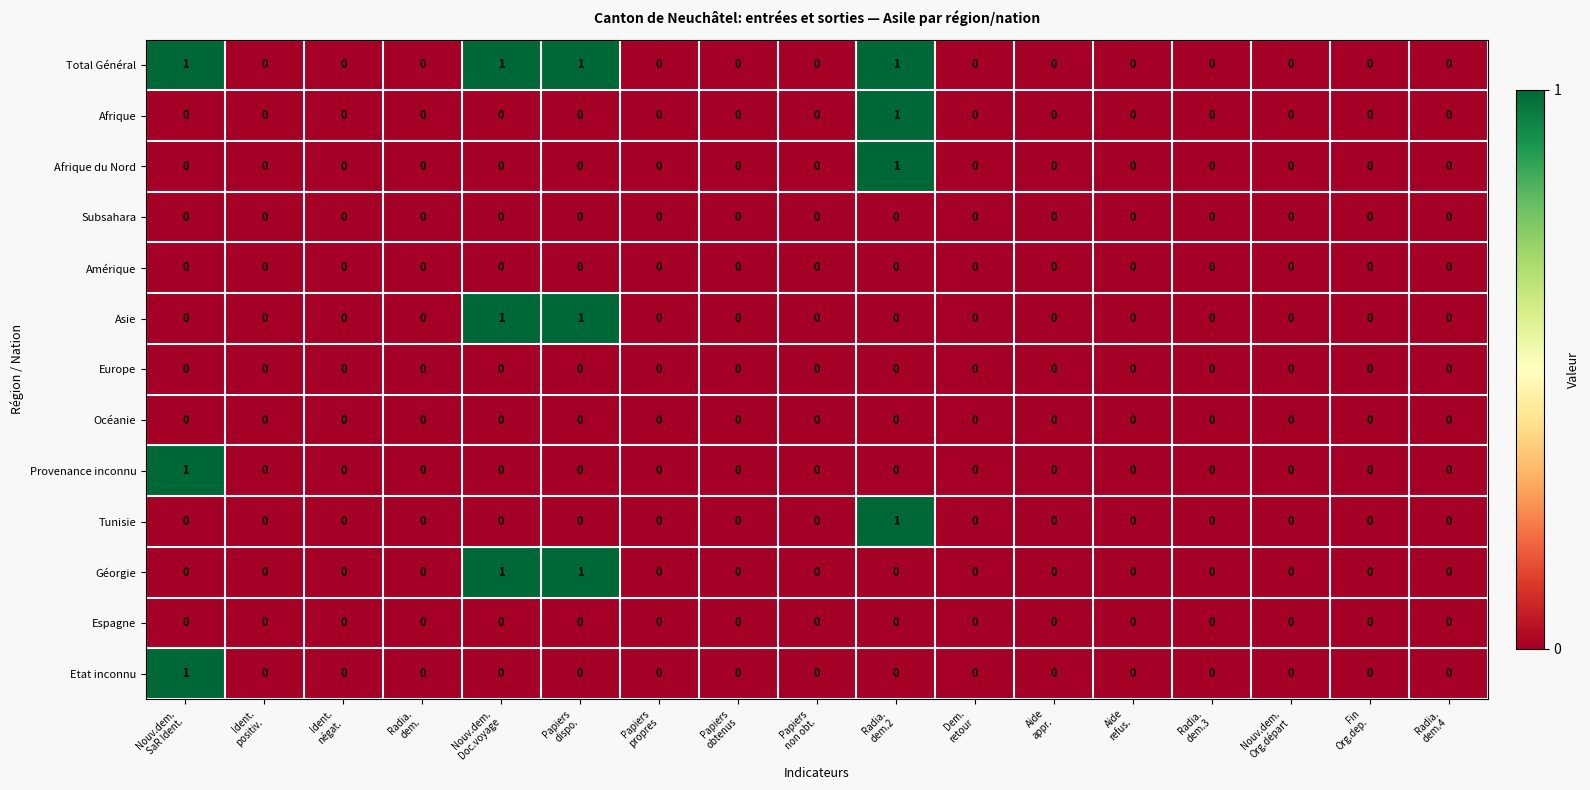

Which series has the largest total across all categories?

Total Général